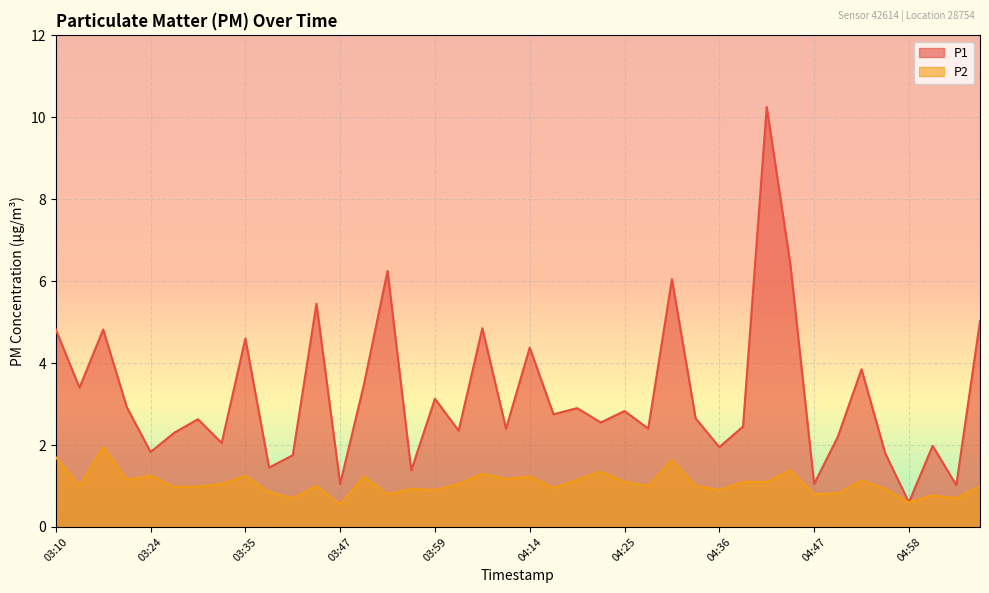

What is the difference between the P1 values at 03:41 and 04:39?

0.7